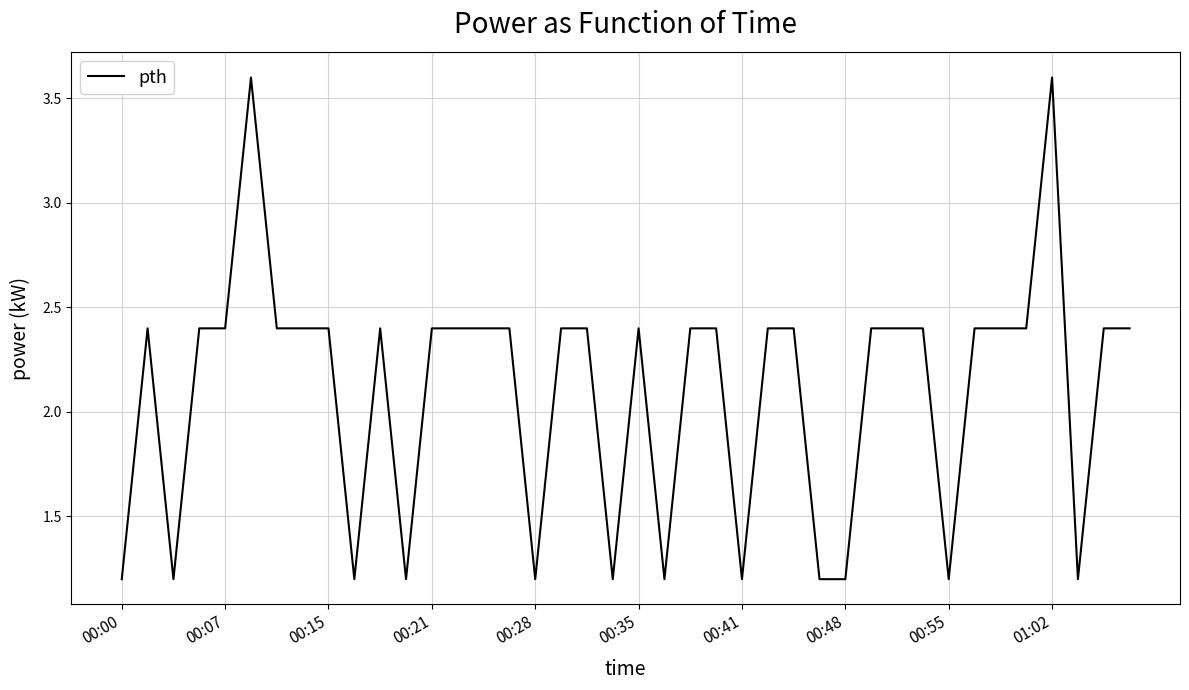

What is the minimum value shown in the chart?

1.2